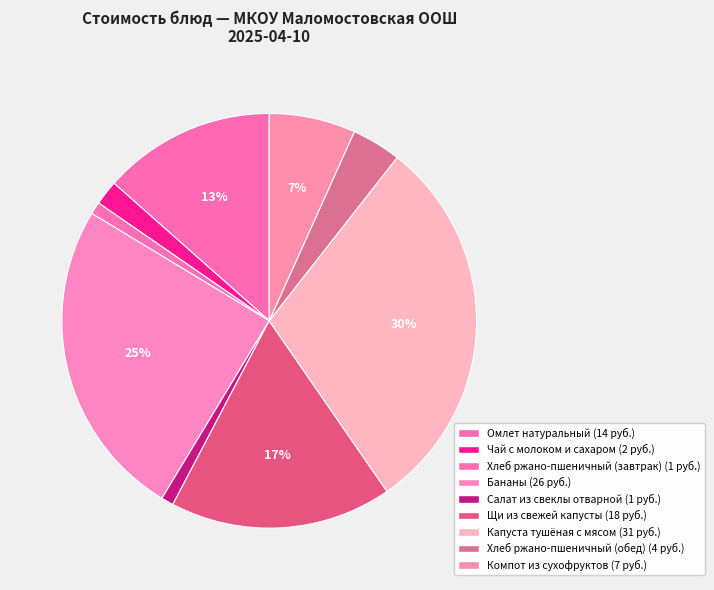

To the nearest percent, what is the average slice percentage?

11%